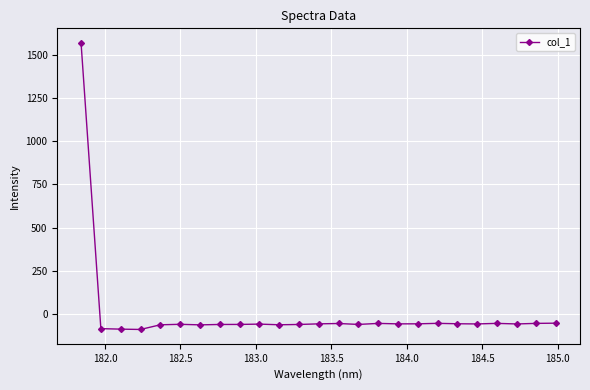

What is the difference between the maximum and minimum values?

1659.1